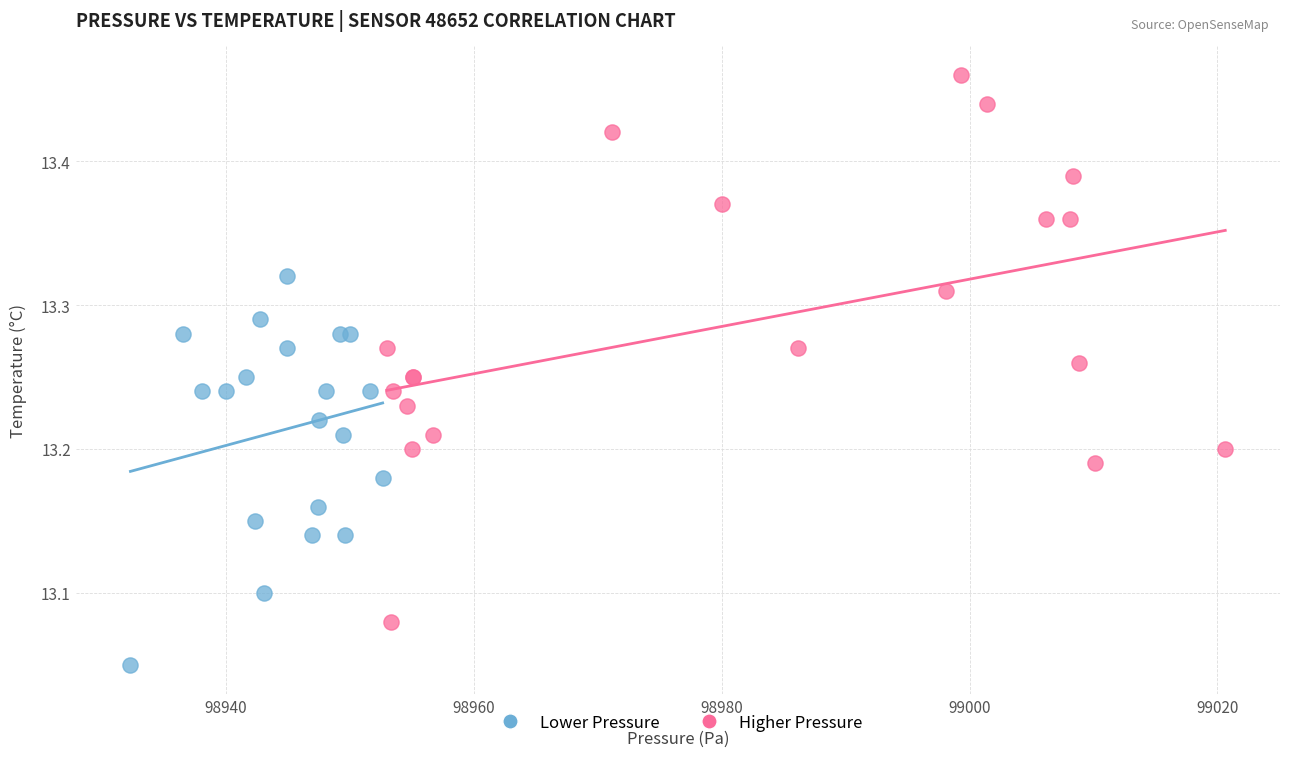

Which series has the largest Y range (max minus min)?

Higher Pressure